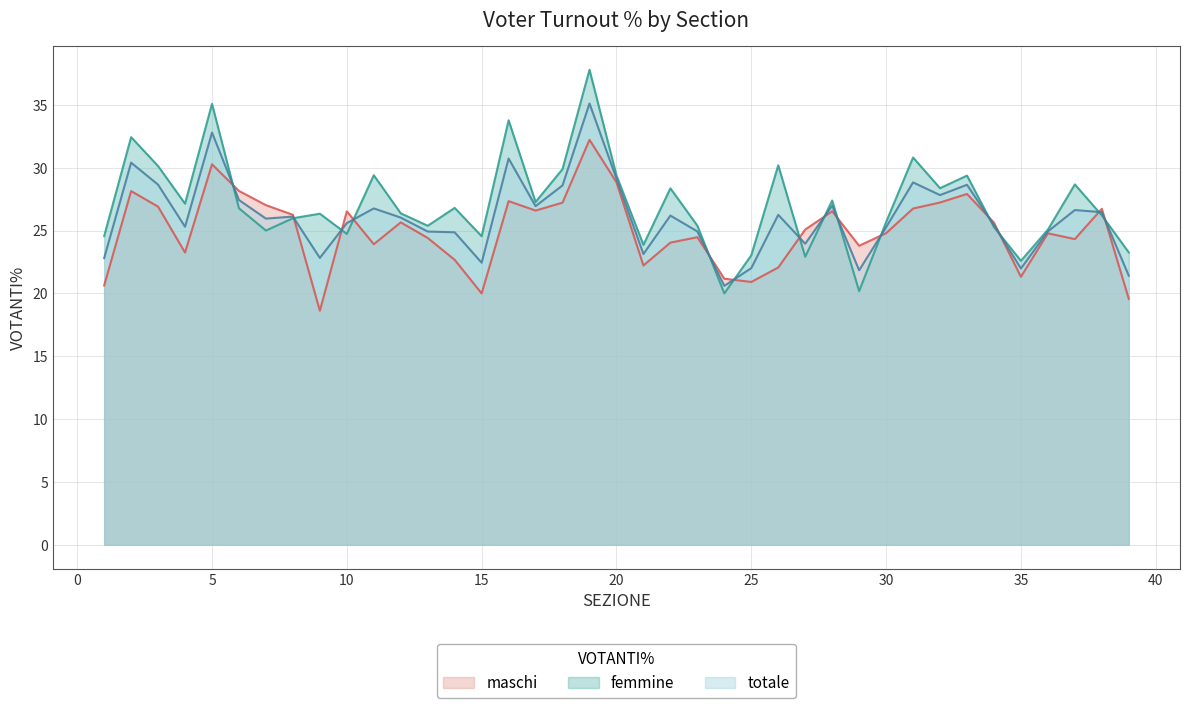

At how many categories does at least one series exceed 20?

39